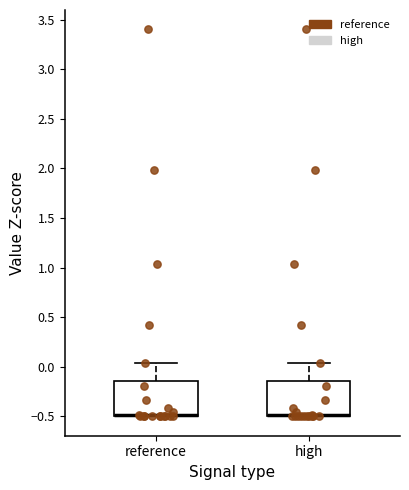

Where is the lower edge of the box for high on the y-axis? The values are not printed on the chart, so give them approximately, as read against the axis.

-0.50